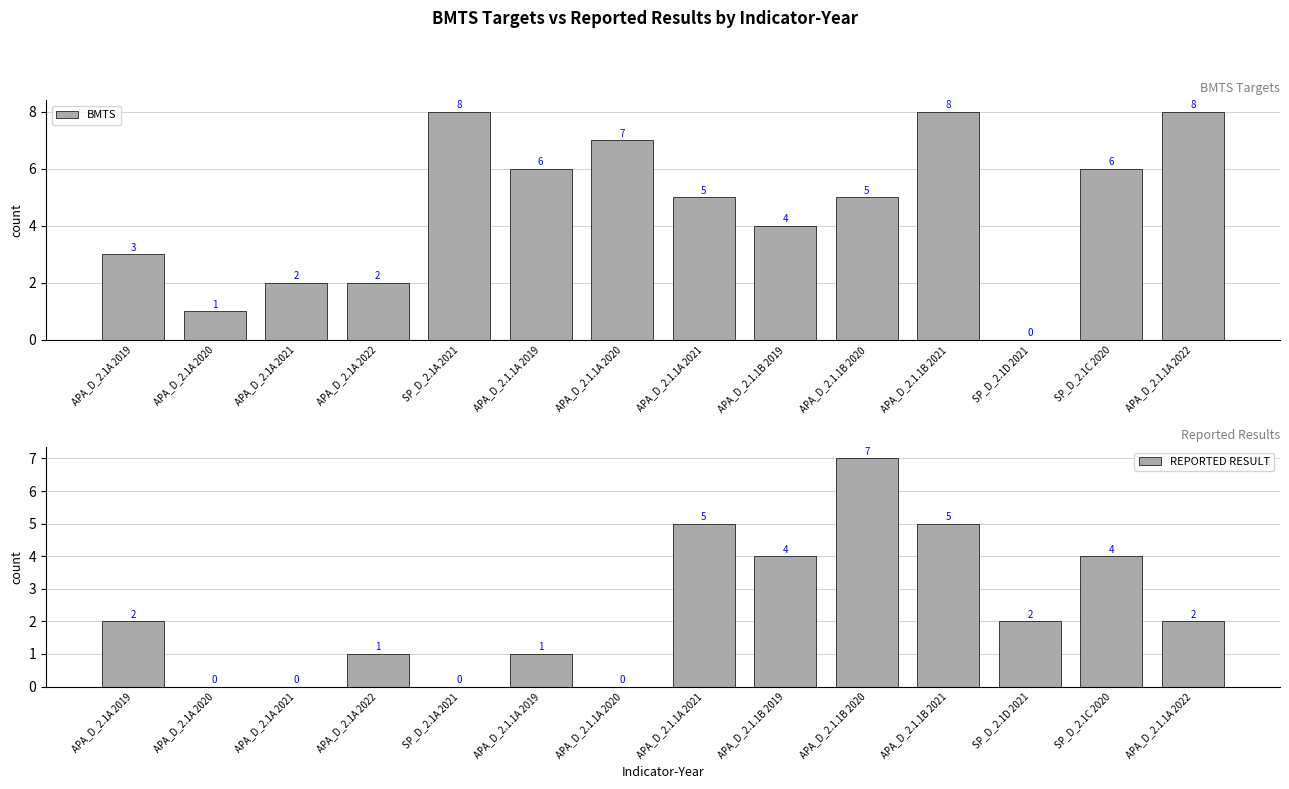

What is the difference between the BMTS values at APA_D_2.1.1A 2020 and APA_D_2.1.1B 2020?

2